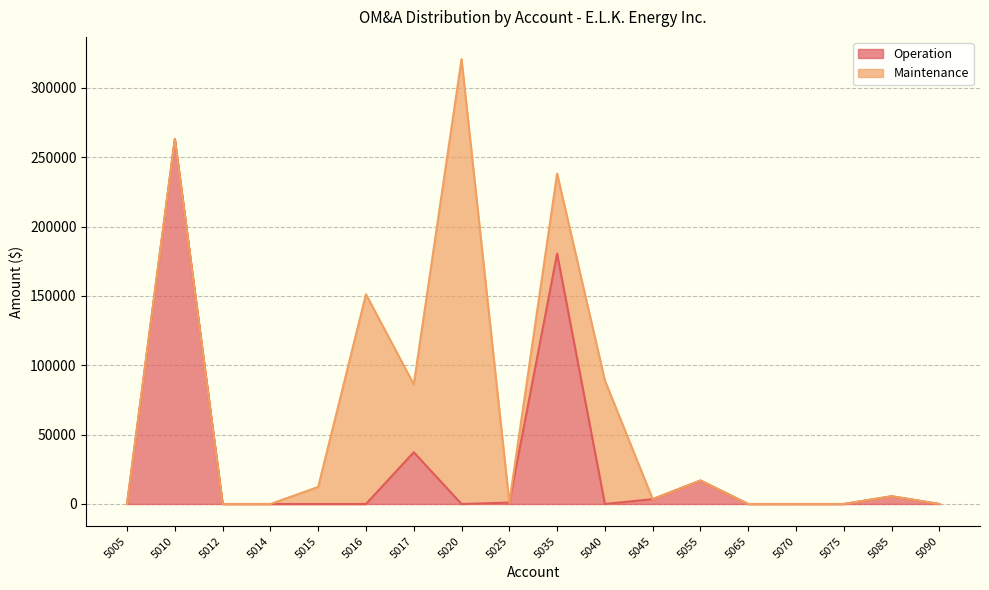

Where is the first local maximum?

5010